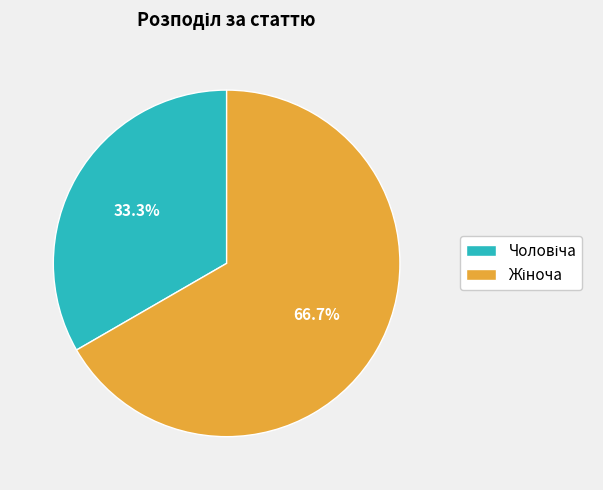

Is there any slice that represents more than half of the pie?

Yes